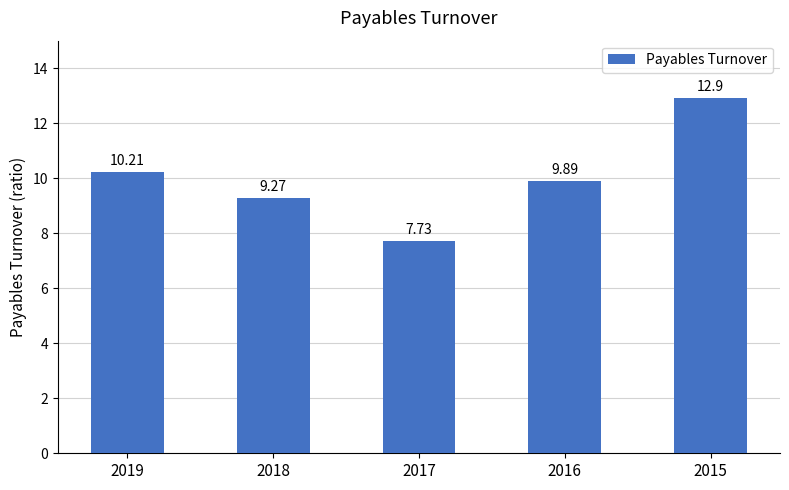

Between 2015 and 2016, which is larger?

2015